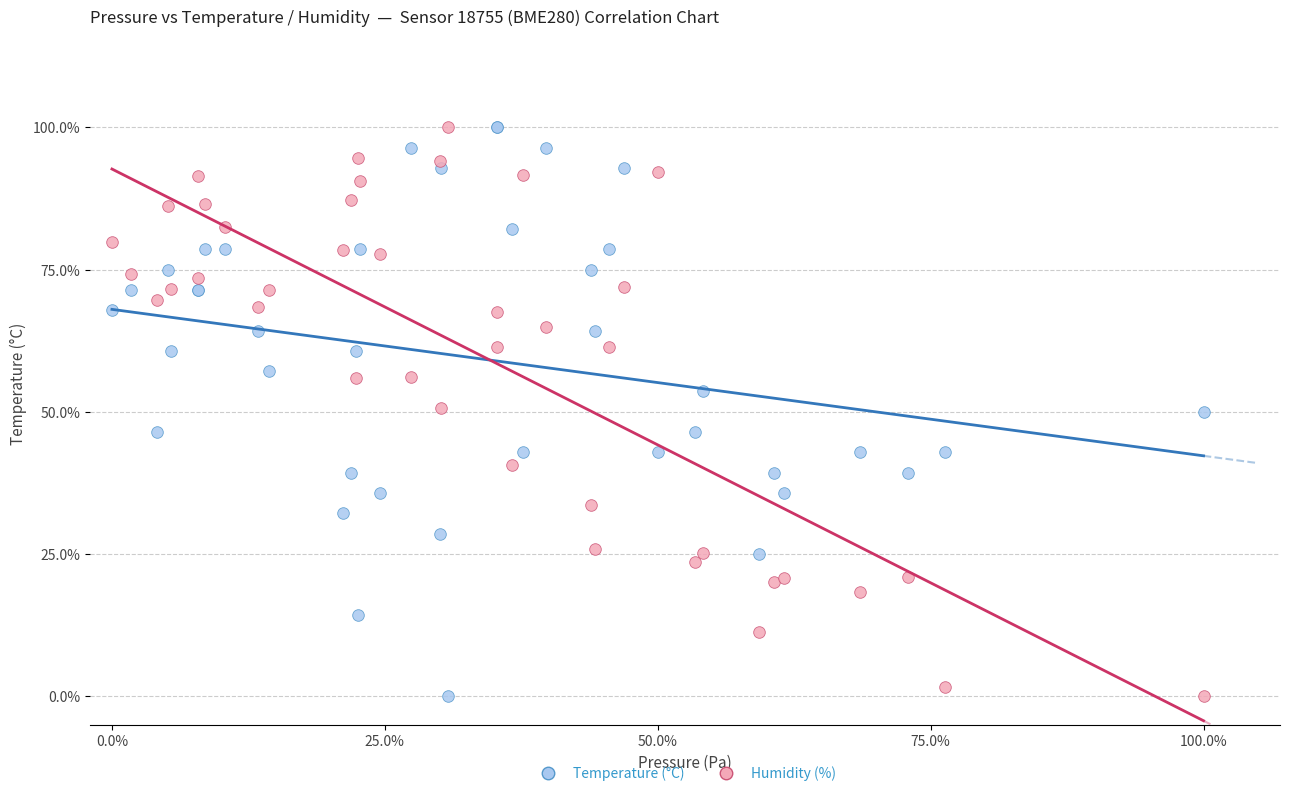

What is the X range (max minus min) for the scatter plot?

100.0